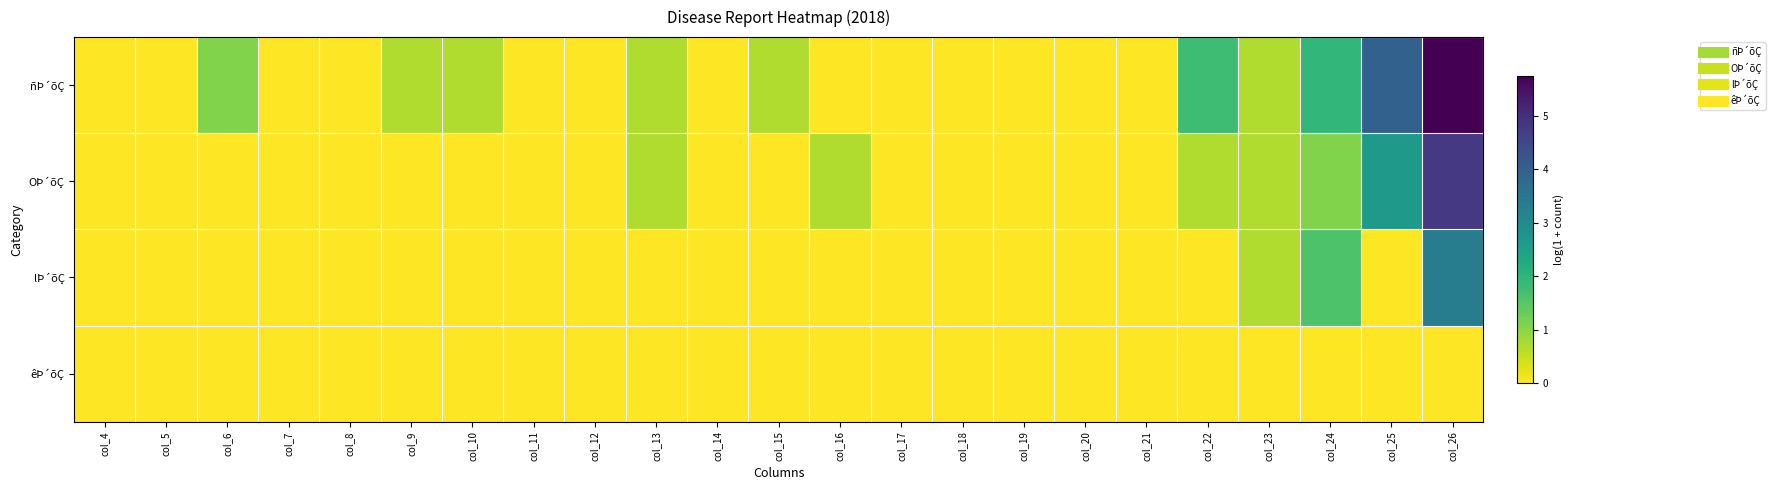

Rank the series at col_21 from highest to lowest value.

ñÞ´õÇ, OÞ´õÇ, lÞ´õÇ, êÞ´õÇ